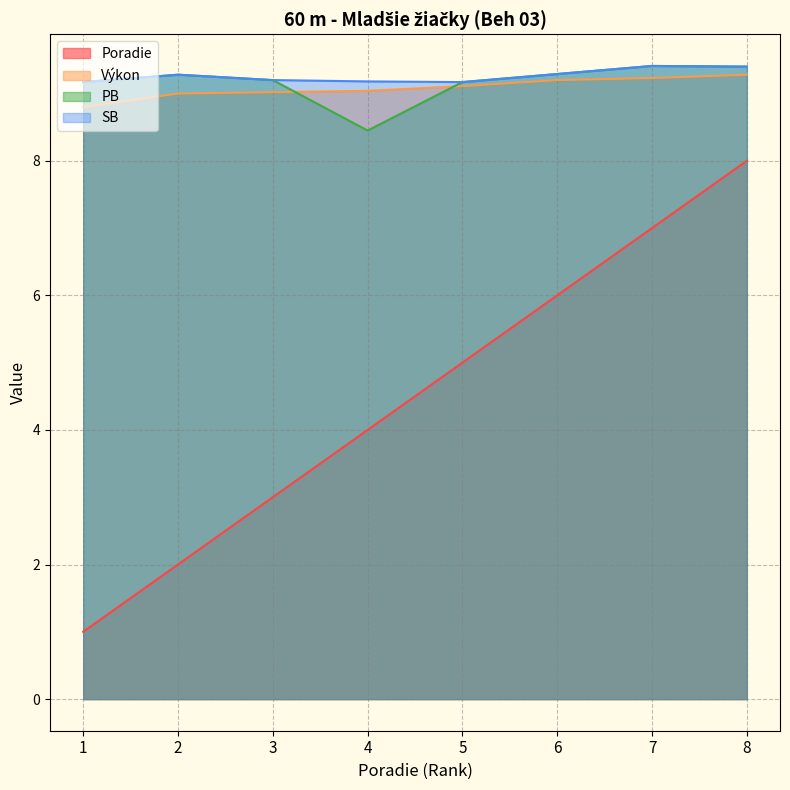

Where does the PB series first go above 9?

1